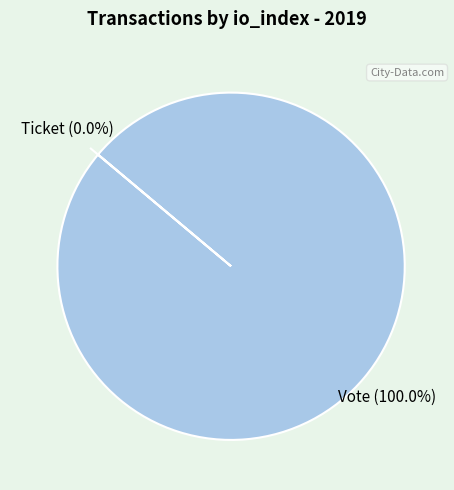

To the nearest percent, what is the difference between the largest and smallest slice percentages?

100%